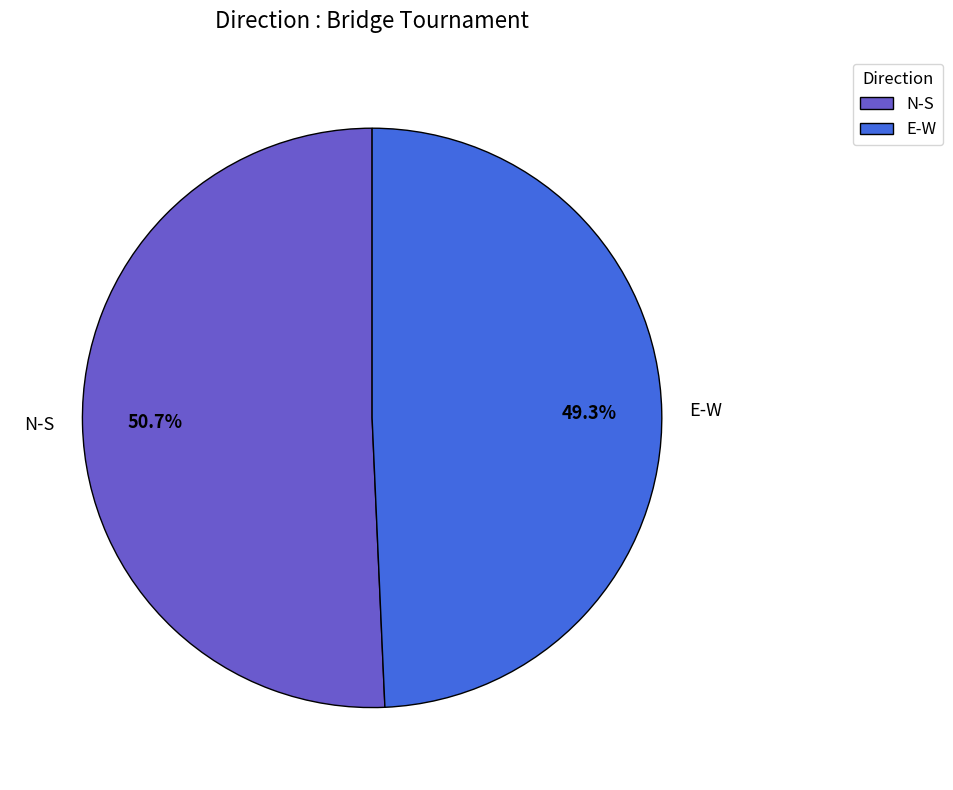

What percentage is NOT represented by N-S?

49.3%